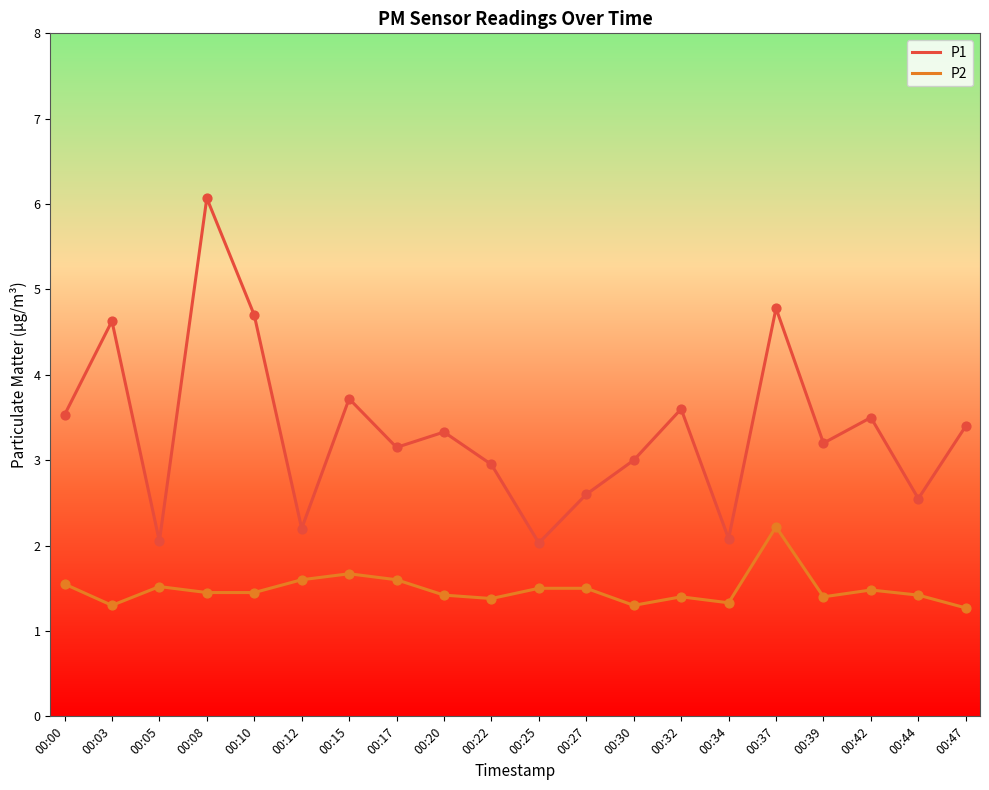

Is the value of P2 at 00:22 greater than the value of P1 at 00:34?

No